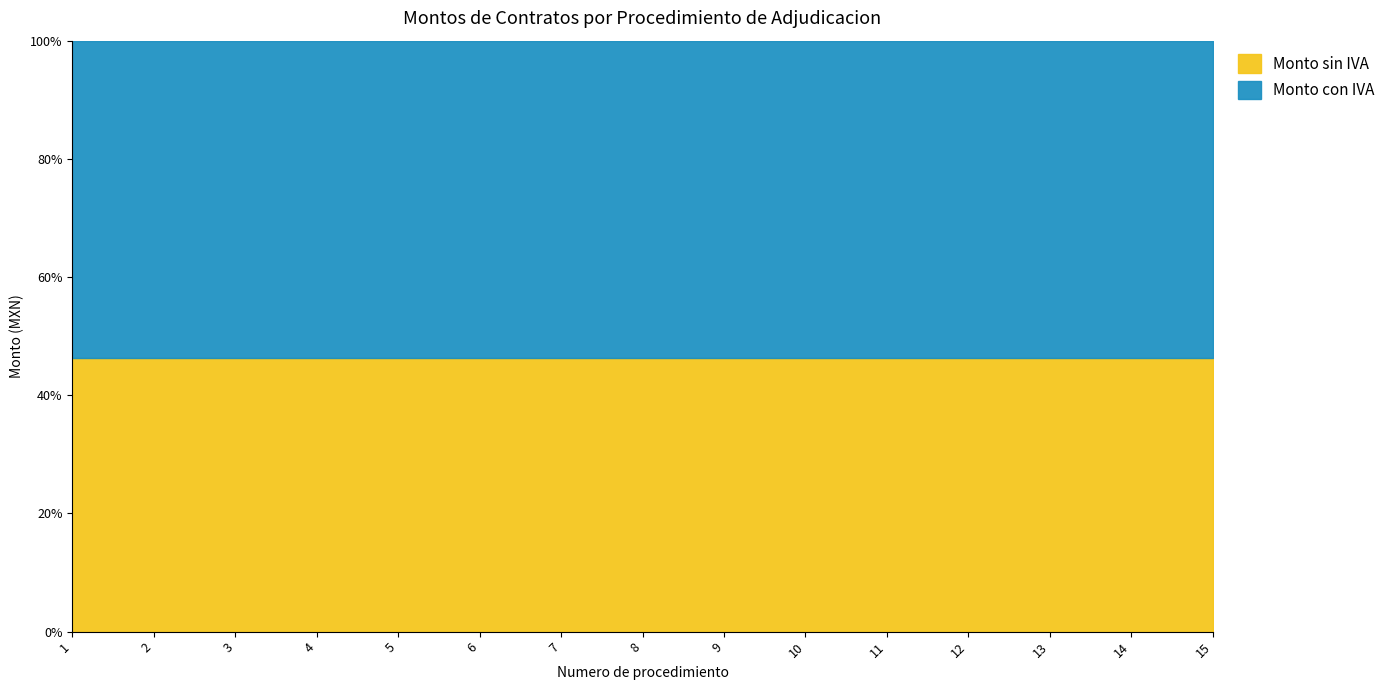

Which category has the highest value across all series?

1